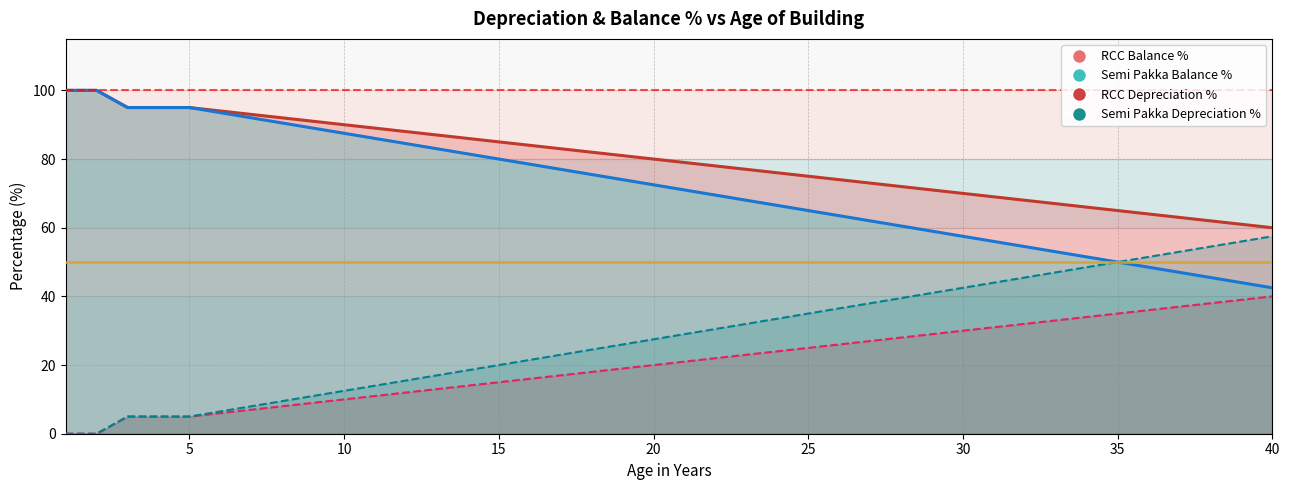

Is the value of Semi Pakka Balance % at 13 greater than the value of RCC Balance % at 2?

Yes